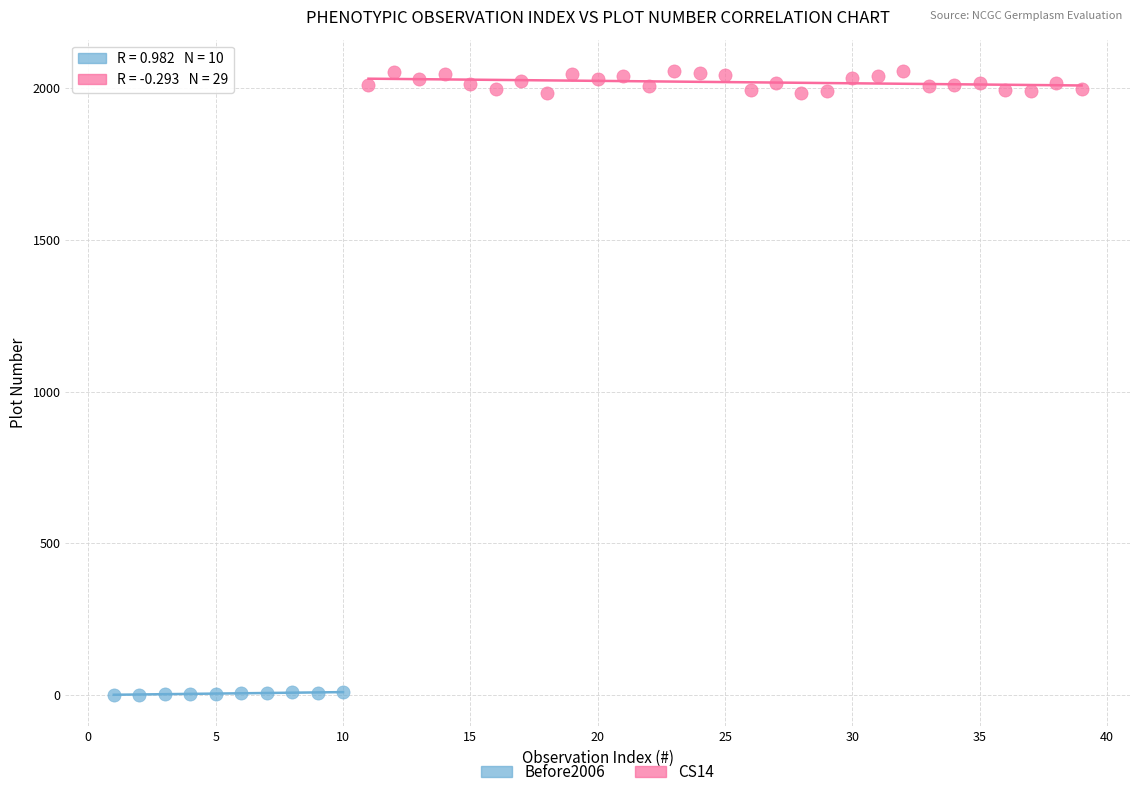

Which series contains the lowest Y value?

Before2006